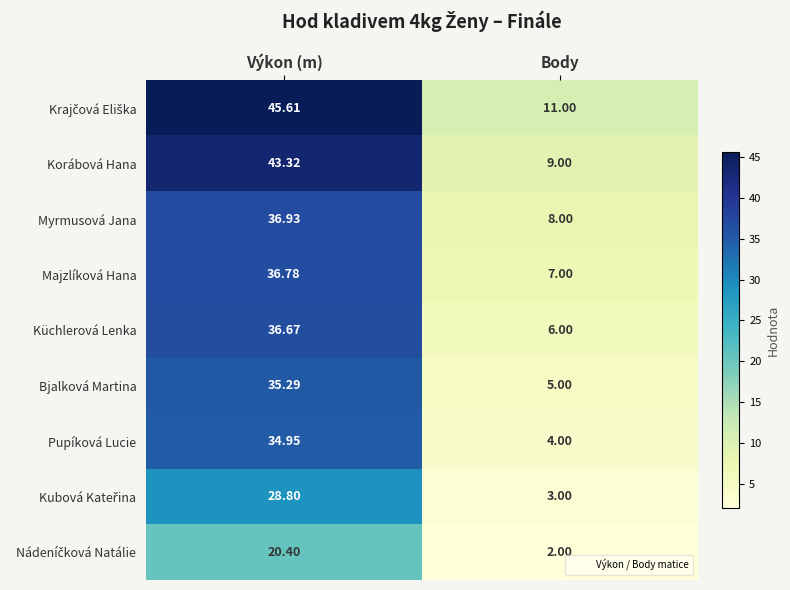

Where is Küchlerová Lenka nearest to the value 21?

Body